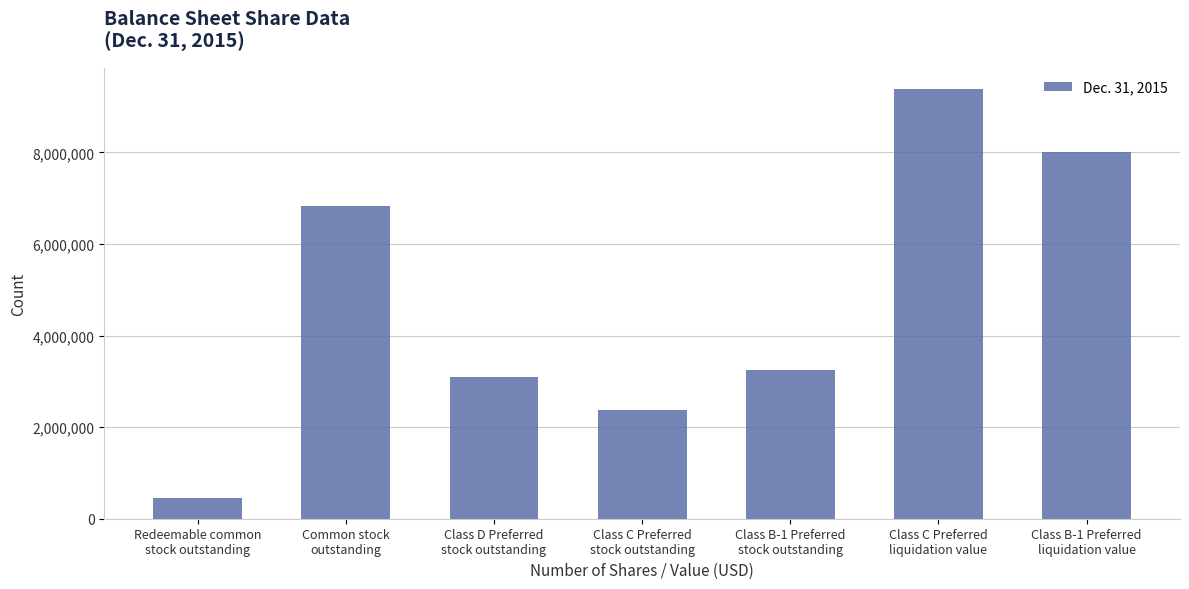

Reading left to right, what are all the values shown in this chart?

456043	6817093	3093092	2365020	3237528	9372112	8000003